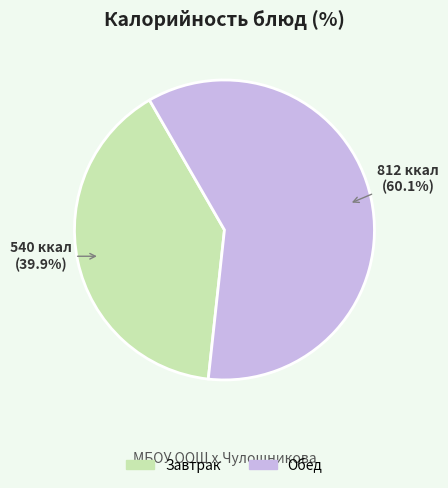

What portion of the pie excludes Обед?

39.9%